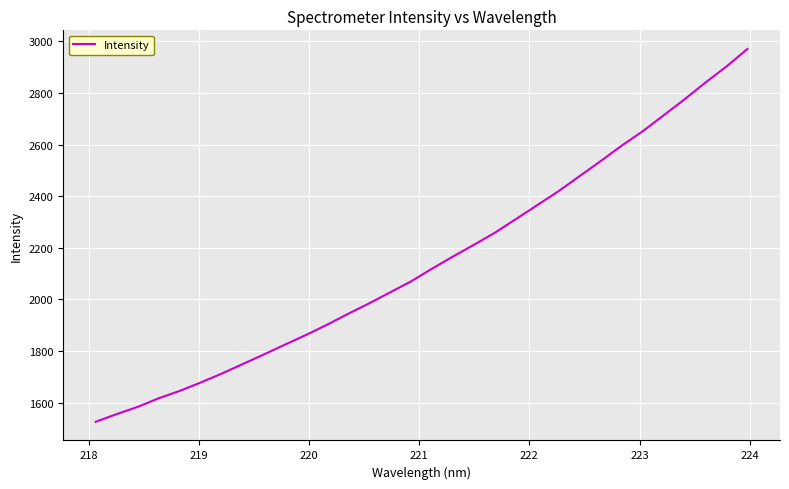

What is the minimum value shown in the chart?

1525.2